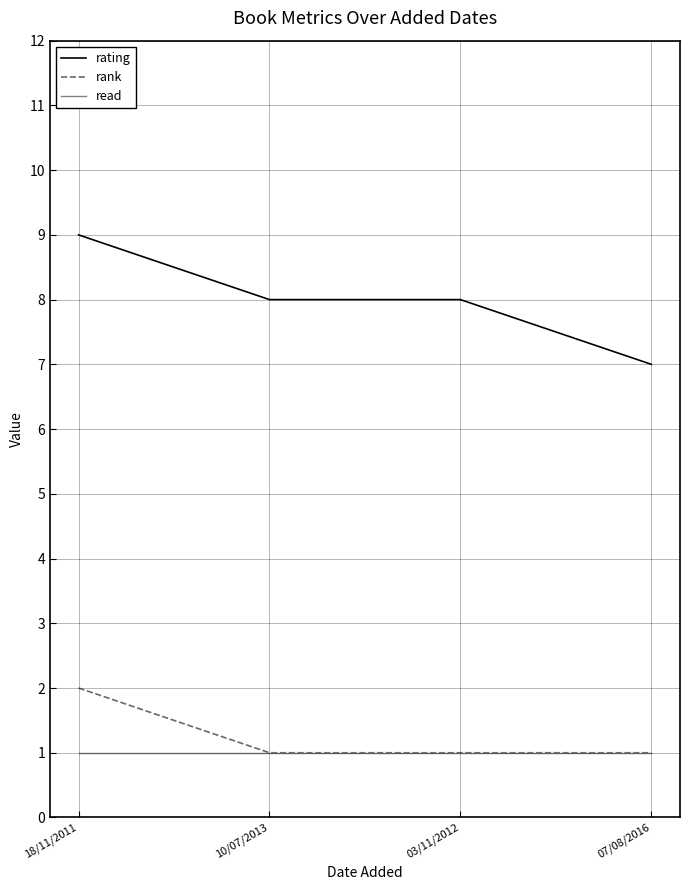

Reading left to right, list all the values displayed in this chart.

rating: 18/11/2011=9	10/07/2013=8	03/11/2012=8	07/08/2016=7
rank: 18/11/2011=2	10/07/2013=1	03/11/2012=1	07/08/2016=1
read: 18/11/2011=1	10/07/2013=1	03/11/2012=1	07/08/2016=1